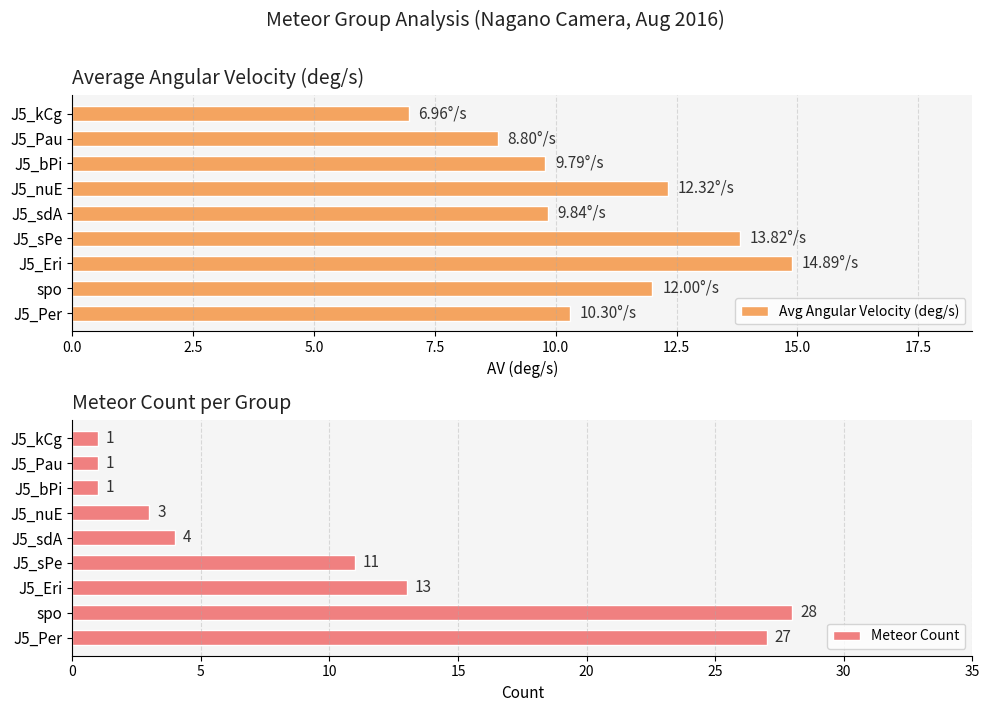

What is the average value of the Avg Angular Velocity (deg/s) series?

11.0